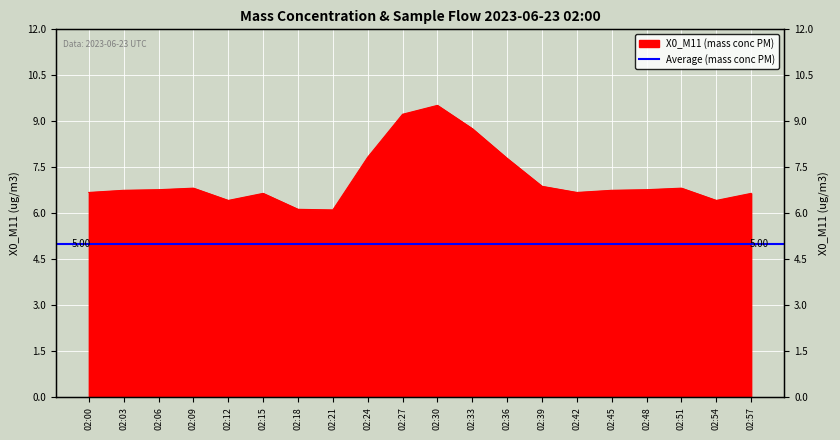

Reading left to right, extract all data points from this chart.

02:00=6.7	02:03=6.8	02:06=6.8	02:09=6.8	02:12=6.4	02:15=6.7	02:18=6.1	02:21=6.1	02:24=7.8	02:27=9.2	02:30=9.5	02:33=8.8	02:36=7.8	02:39=6.9	02:42=6.7	02:45=6.8	02:48=6.8	02:51=6.8	02:54=6.4	02:57=6.7